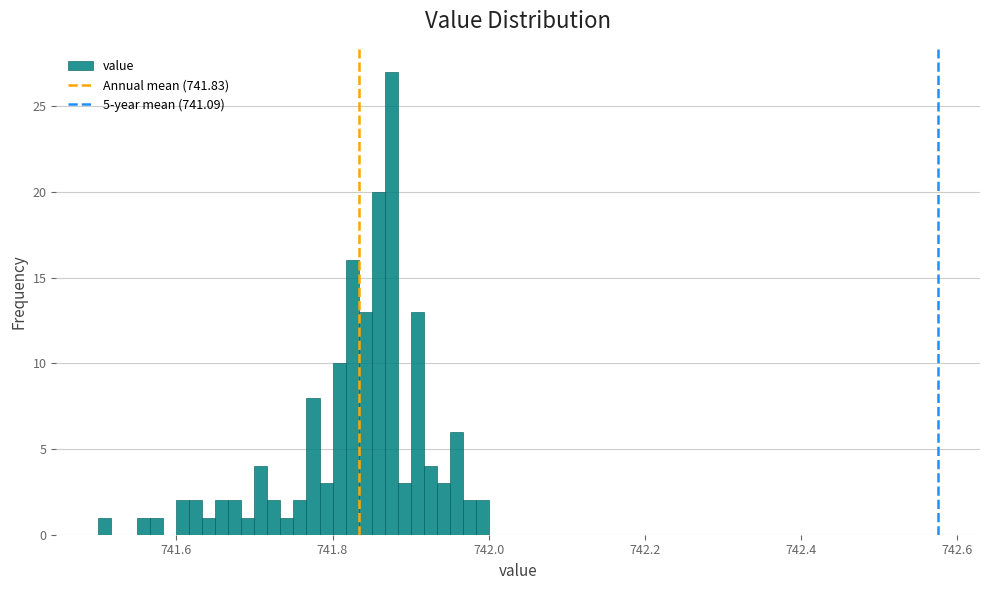

Around what value on the x-axis is the tallest bar? Give the approximate position of its centre, as read against the axis.

741.88